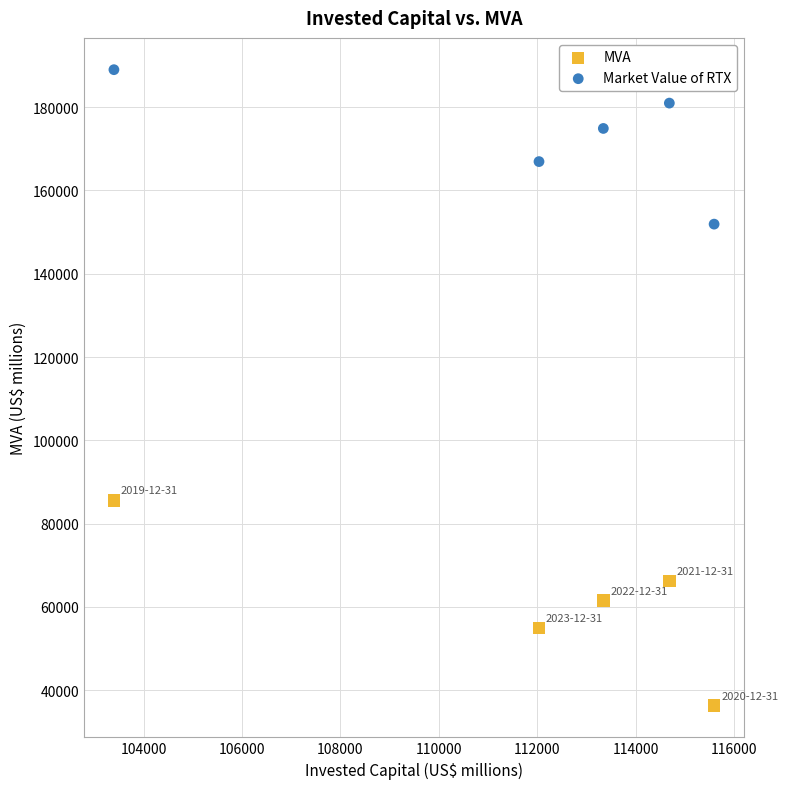

What are all the series names shown in the legend?

MVA, Market Value of RTX